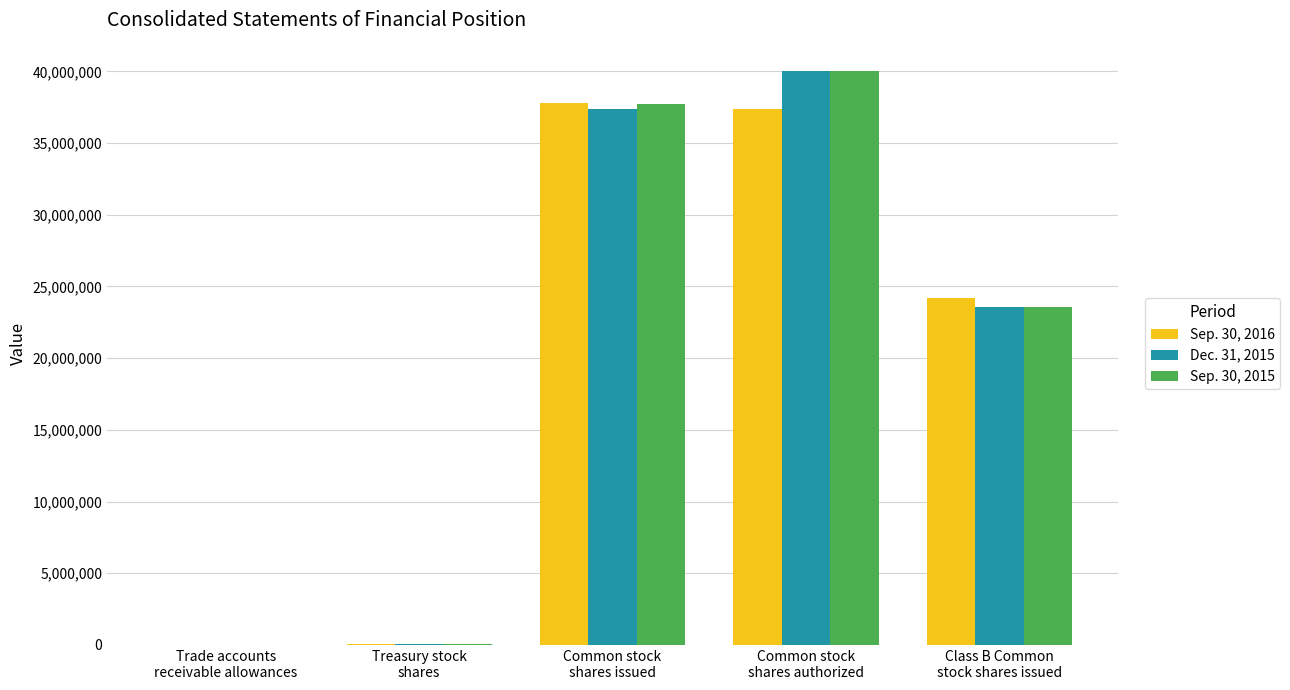

What is the greatest value displayed?

40000000